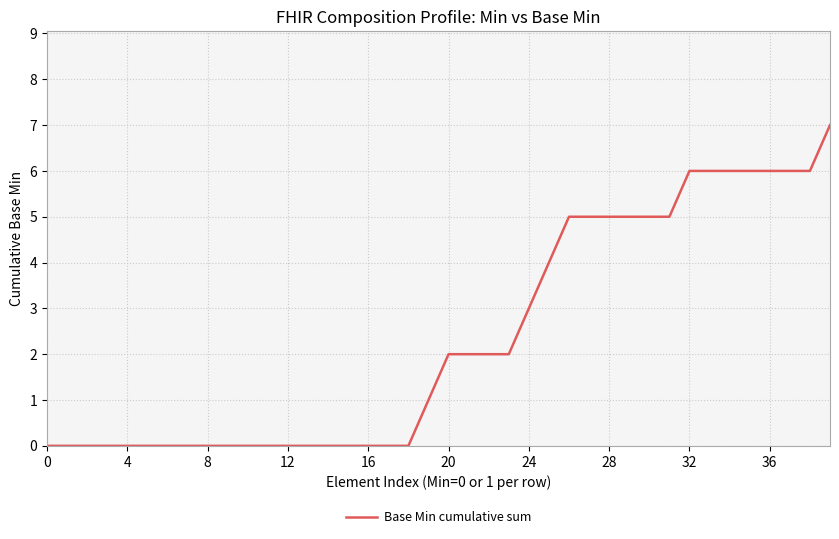

What is the difference between the maximum and minimum values?

7